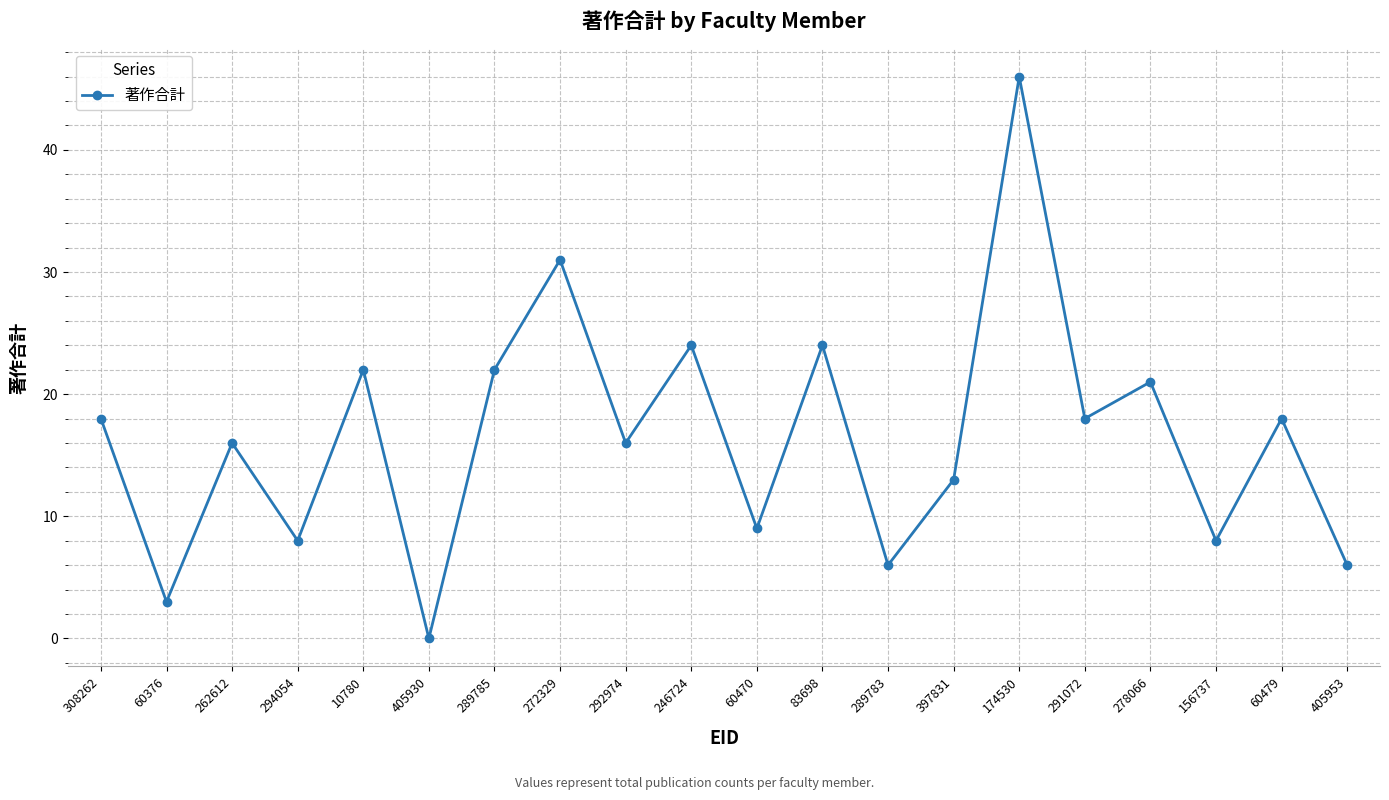

Reading right to left, transcribe all the data shown in this chart.

6	18	8	21	18	46	13	6	24	9	24	16	31	22	0	22	8	16	3	18